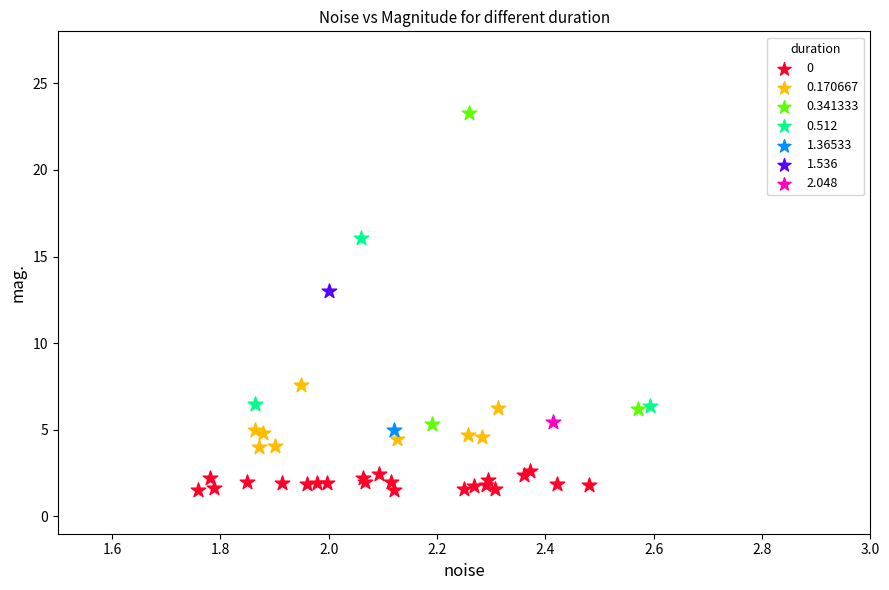

What are all the series names shown in the legend?

0, 0.170667, 0.341333, 0.512, 1.36533, 1.536, 2.048